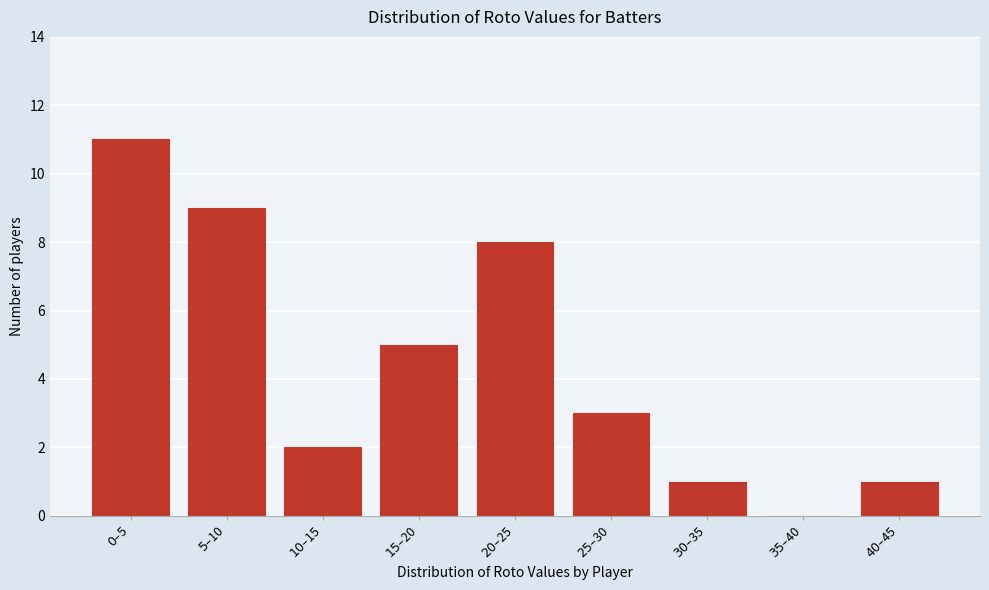

What is the sum of all values?

40